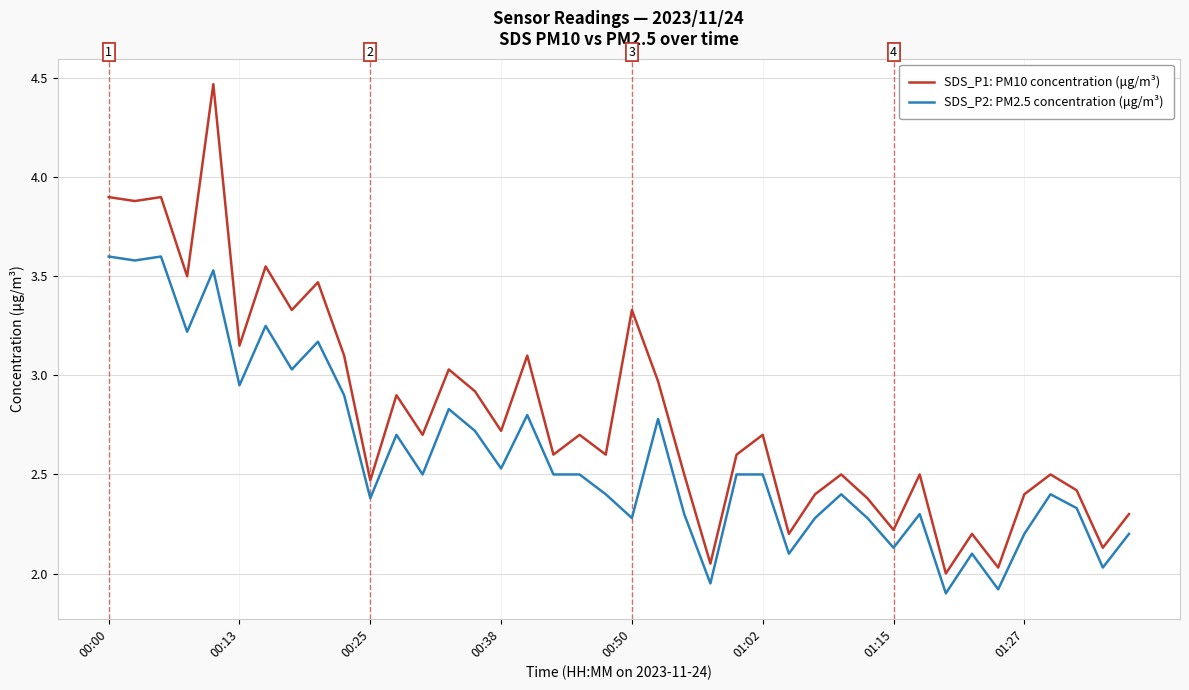

True or false: SDS_P1: PM10 concentration (μg/m³) and SDS_P2: PM2.5 concentration (μg/m³) cross at least once.

False